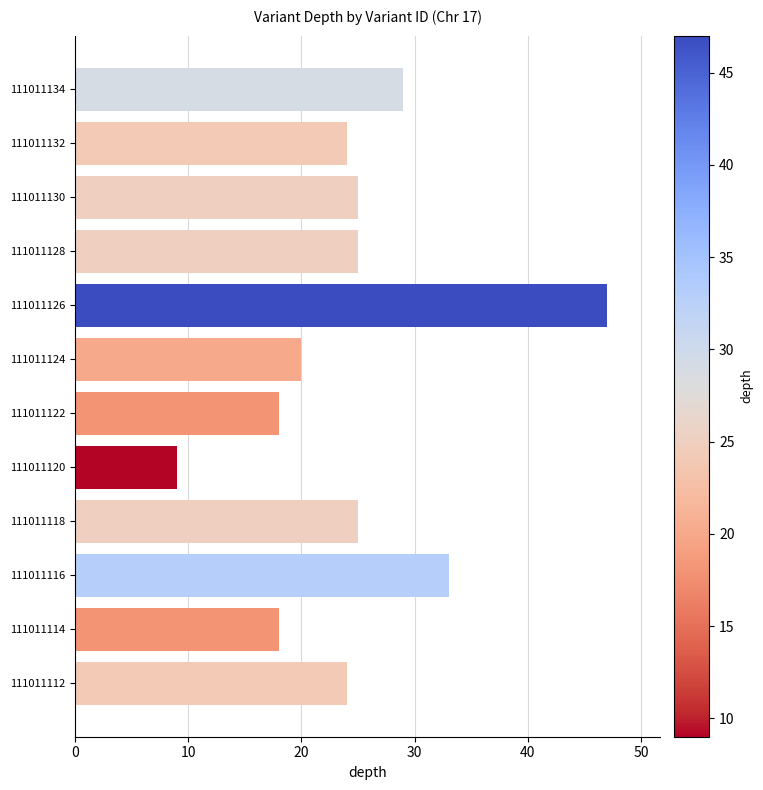

How many bars are there in total?

12